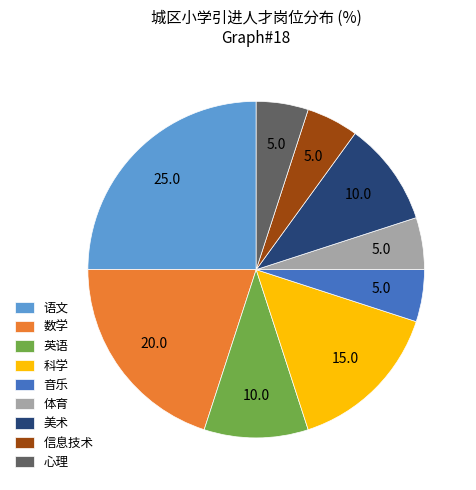

Which has a higher value, 科学 or 英语?

科学